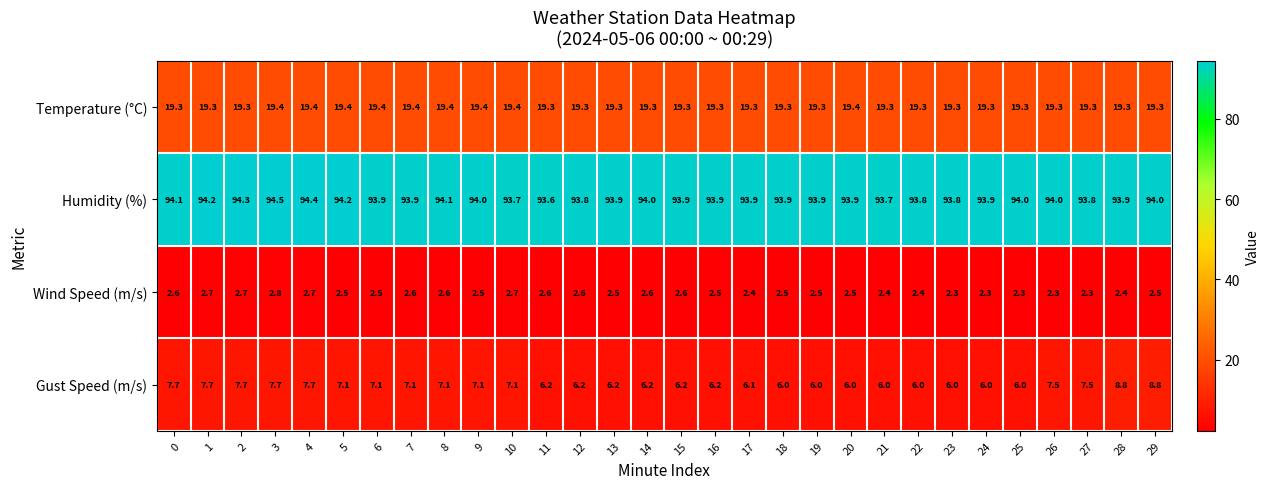

Rank the series by their maximum value, from highest to lowest.

Humidity (%), Temperature (°C), Gust Speed (m/s), Wind Speed (m/s)